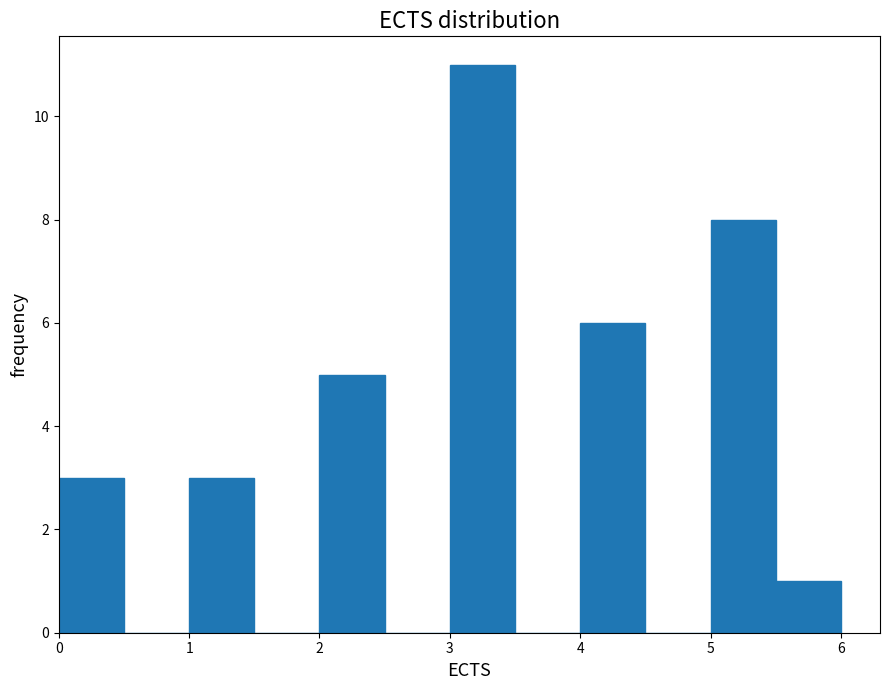

Reading left to right, list every bar in this chart as the range it spans on the x-axis followed by its height. The values are not printed on the chart, so give them approximately, as read against the axis.

0.0 to 0.5: 3
0.5 to 1.0: 0
1.0 to 1.5: 3
1.5 to 2.0: 0
2.0 to 2.5: 5
2.5 to 3.0: 0
3.0 to 3.5: 11
3.5 to 4.0: 0
4.0 to 4.5: 6
4.5 to 5.0: 0
5.0 to 5.5: 8
5.5 to 6.0: 1